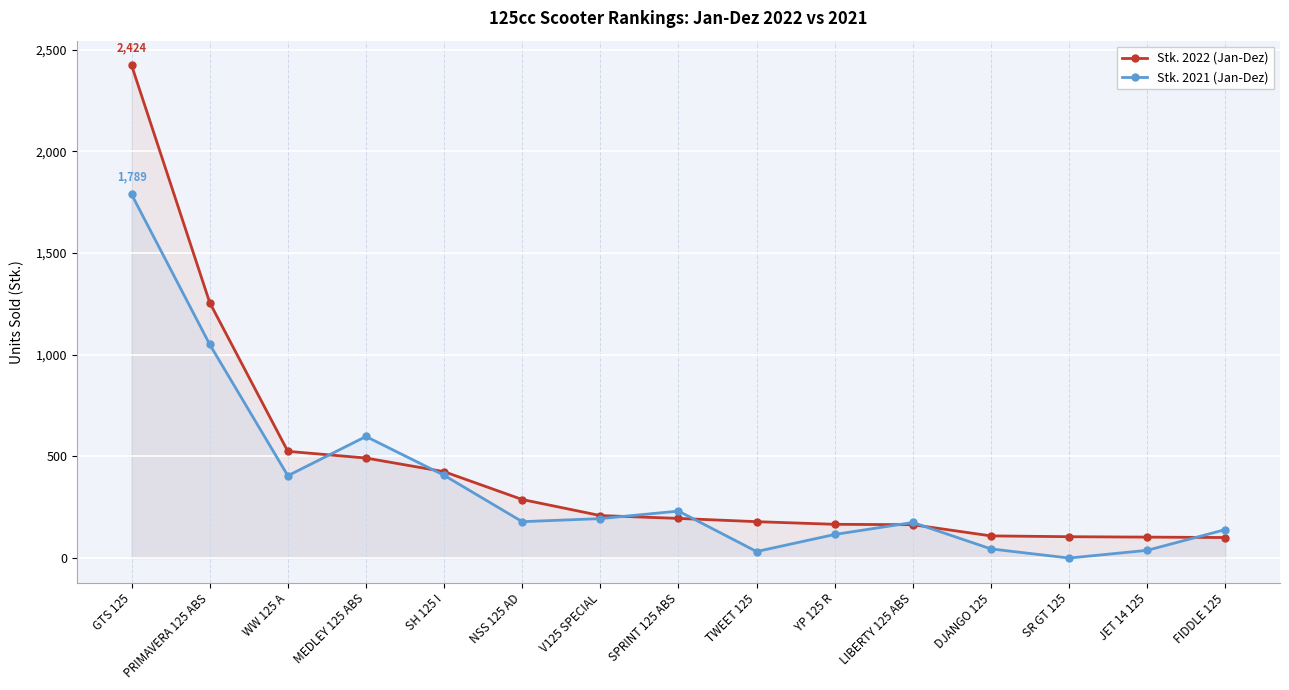

The value of Stk. 2021 (Jan-Dez) at LIBERTY 125 ABS is 175. True or false?

True